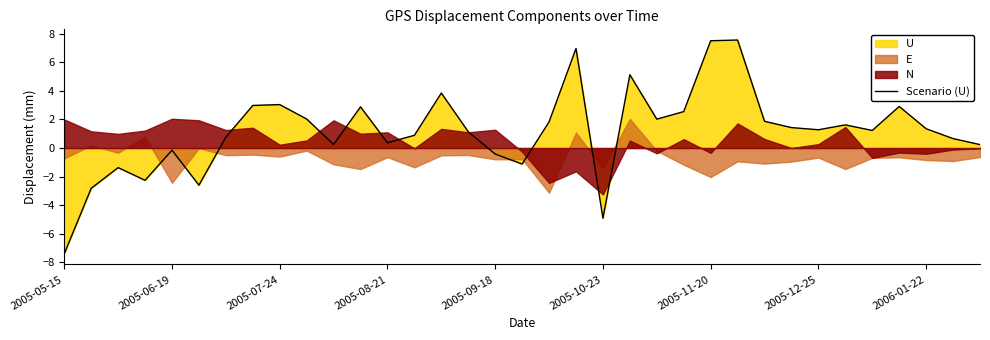

The value at 14 is 3.9. True or false?

True